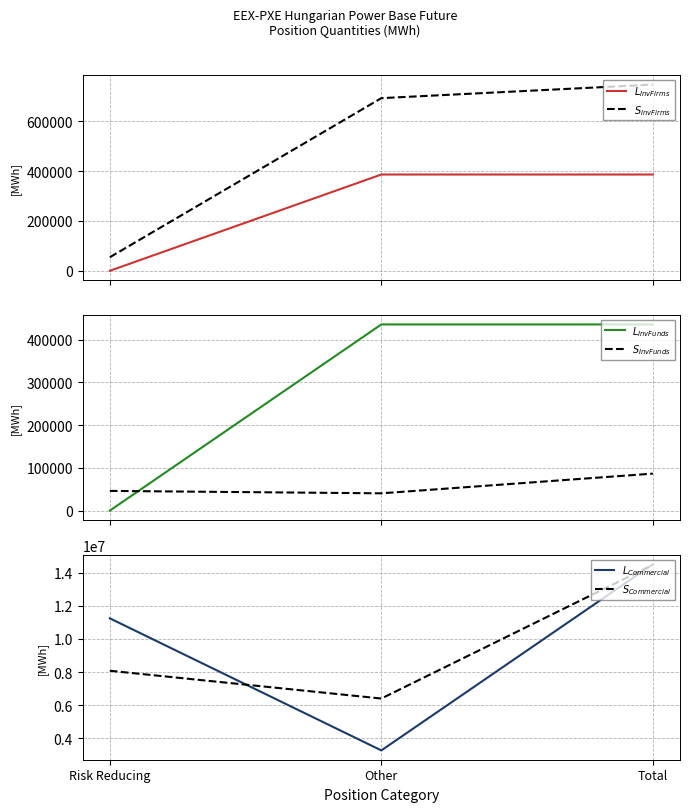

What is the spread (max minus min) of values at Total?

14427657